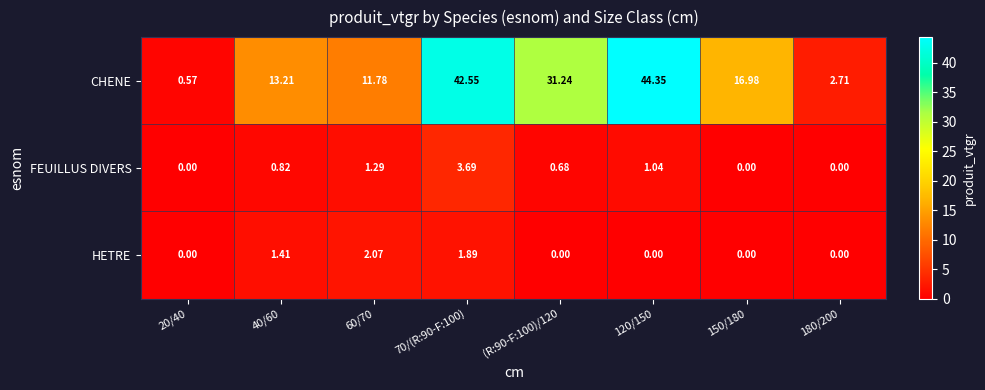

Between 60/70 and 70/(R:90-F:100), which series saw the biggest shift?

CHENE